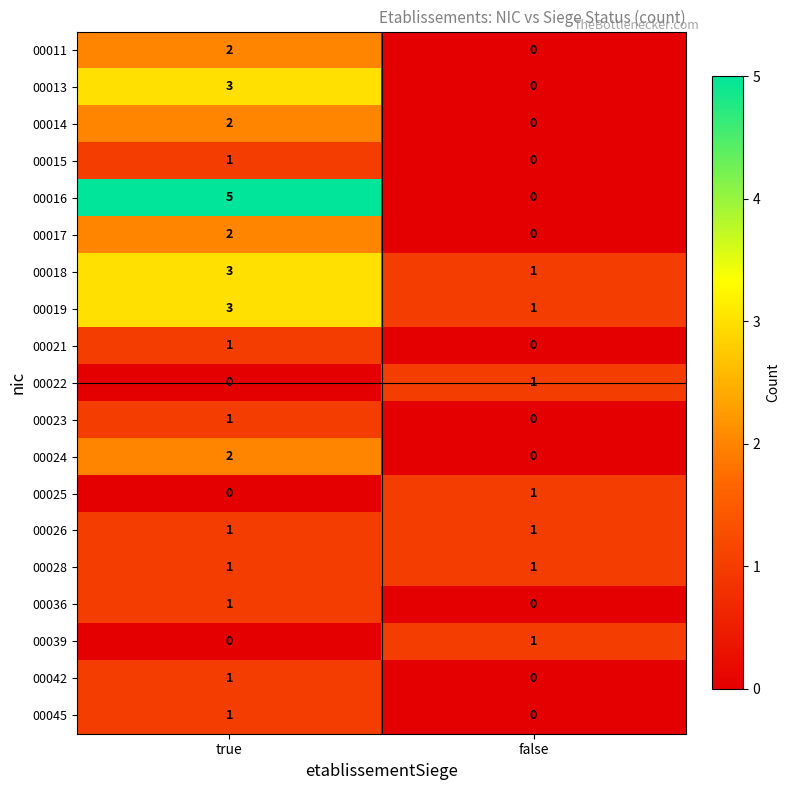

The 00022 series shows 1 at true. True or false?

False